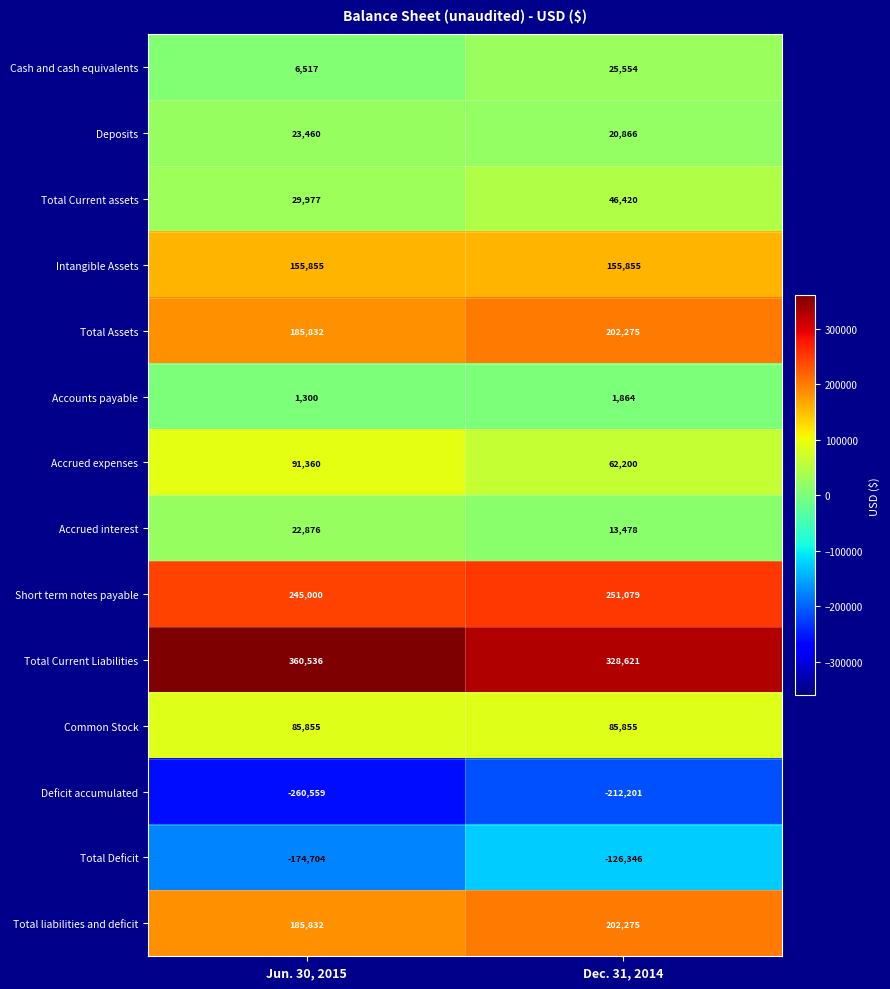

The value of Total Current Liabilities at Dec. 31, 2014 is 566140. True or false?

False